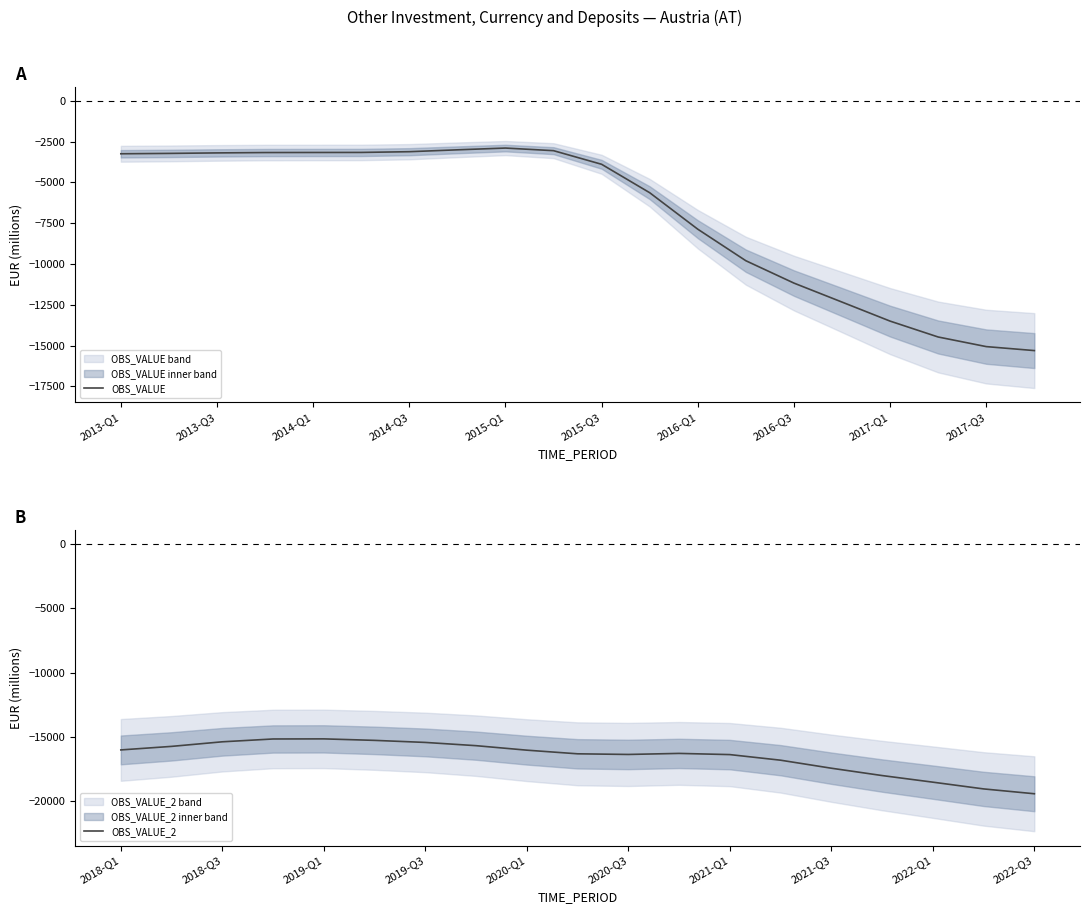

What is the maximum value for OBS_VALUE?

-2893